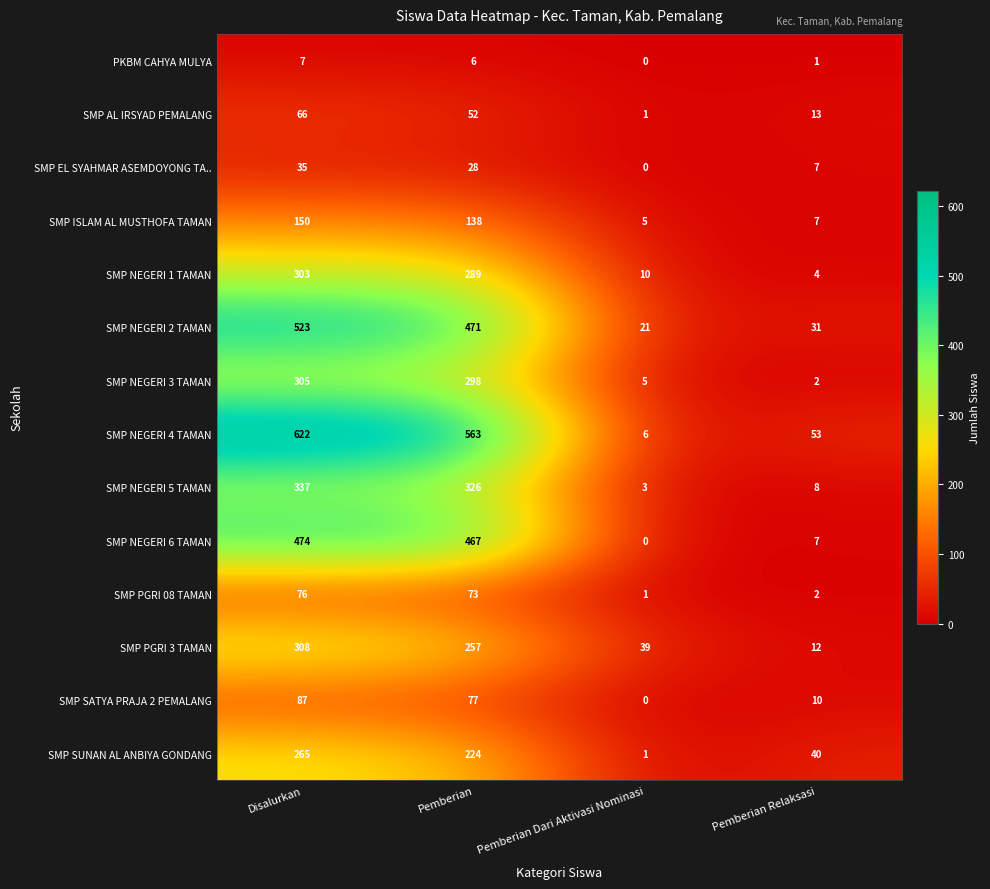

Which label corresponds to the largest value in the chart?

Disalurkan